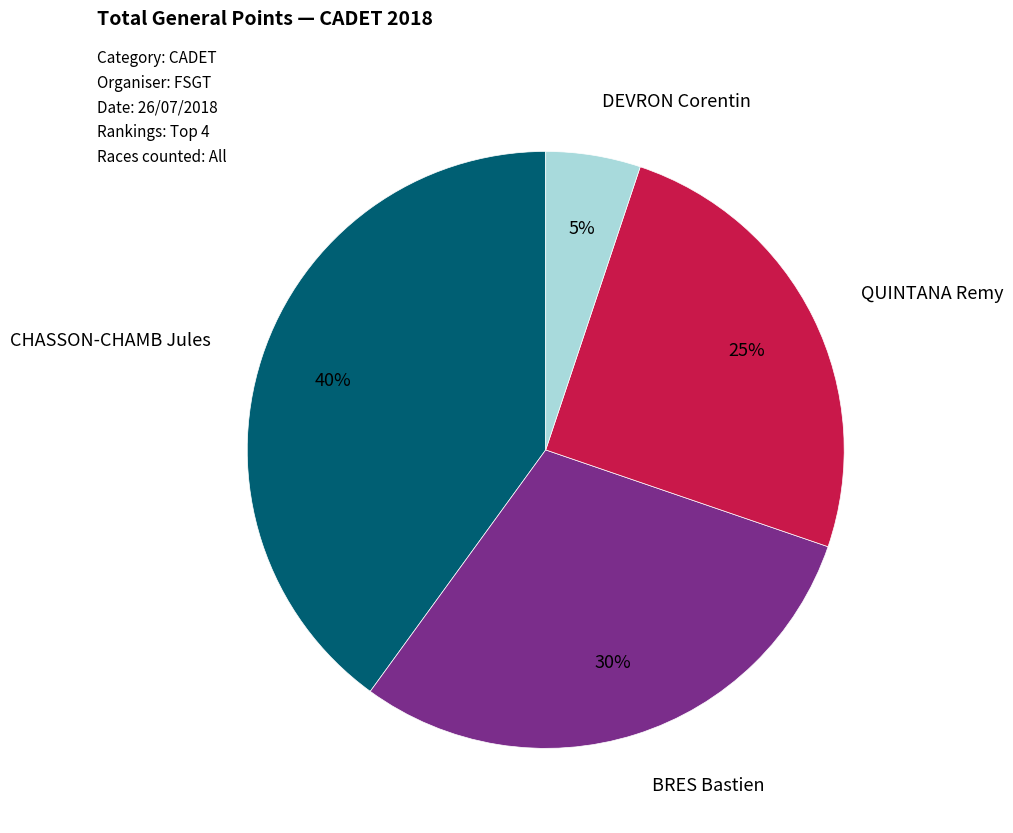

The DEVRON Corentin slice represents 5% of the pie. True or false?

True